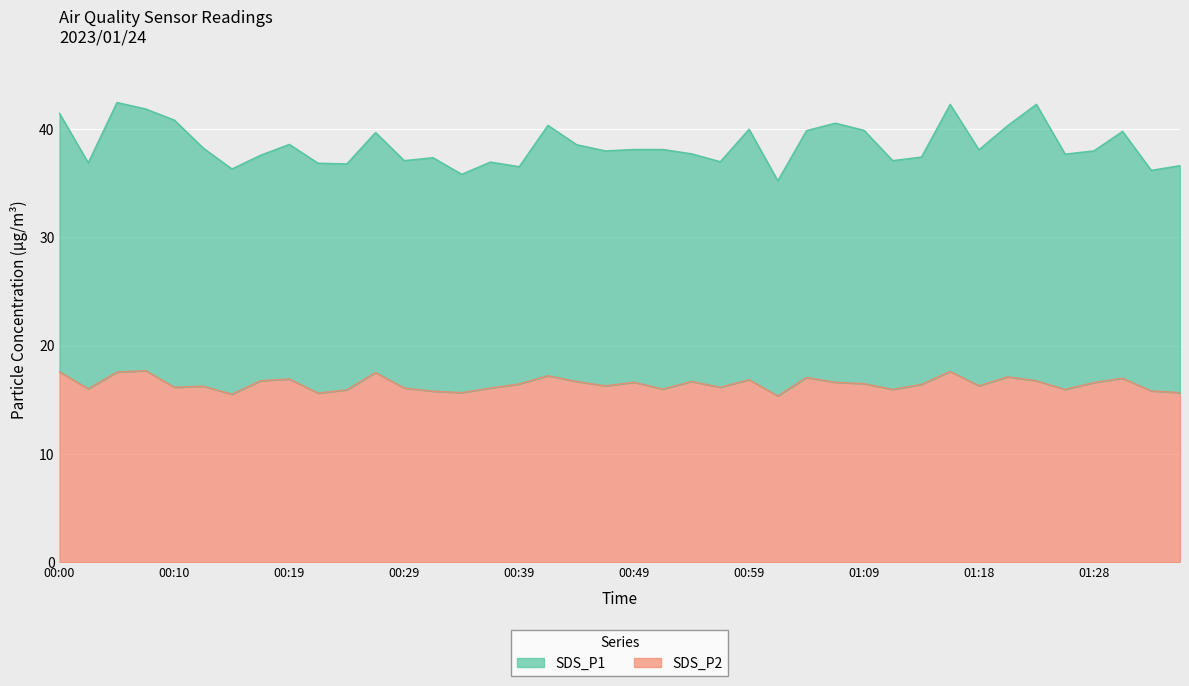

The value at 01:31 is 24.3. True or false?

False